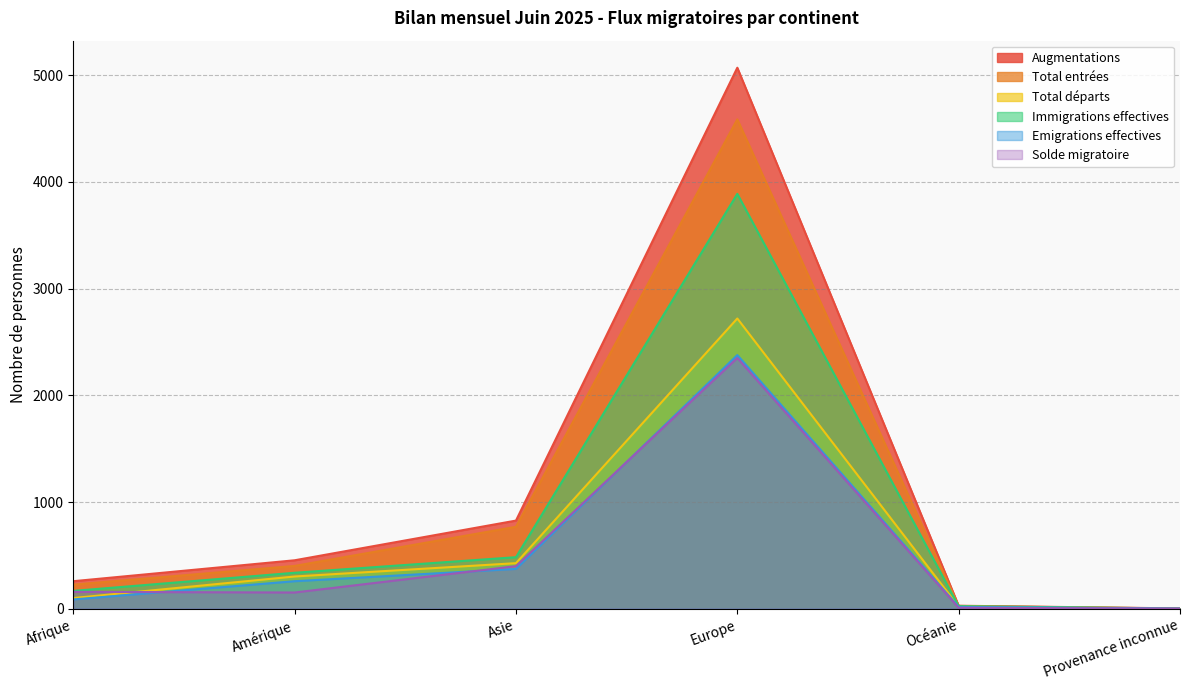

List the labels in order of Total départs value, largest first.

Europe, Asie, Amérique, Afrique, Océanie, Provenance inconnue